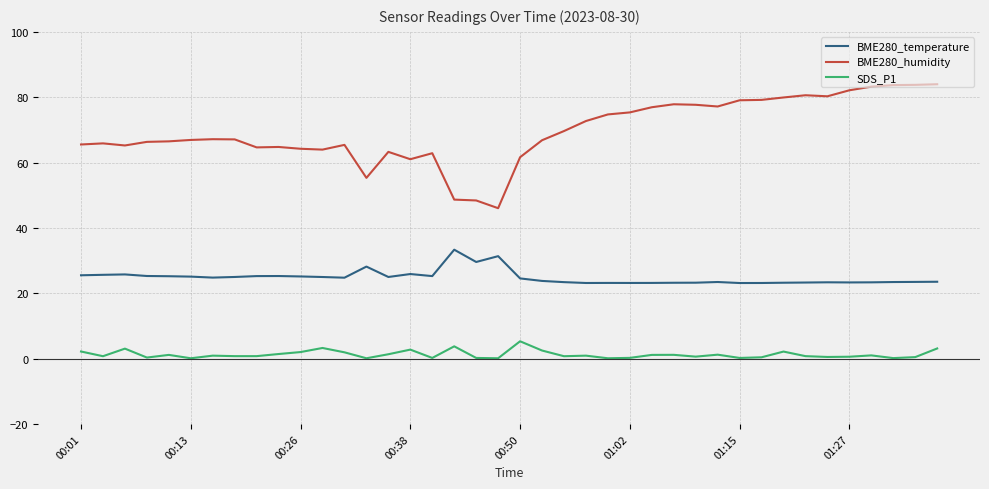

What is the difference between the maximum and minimum values in the SDS_P1 series?

5.2